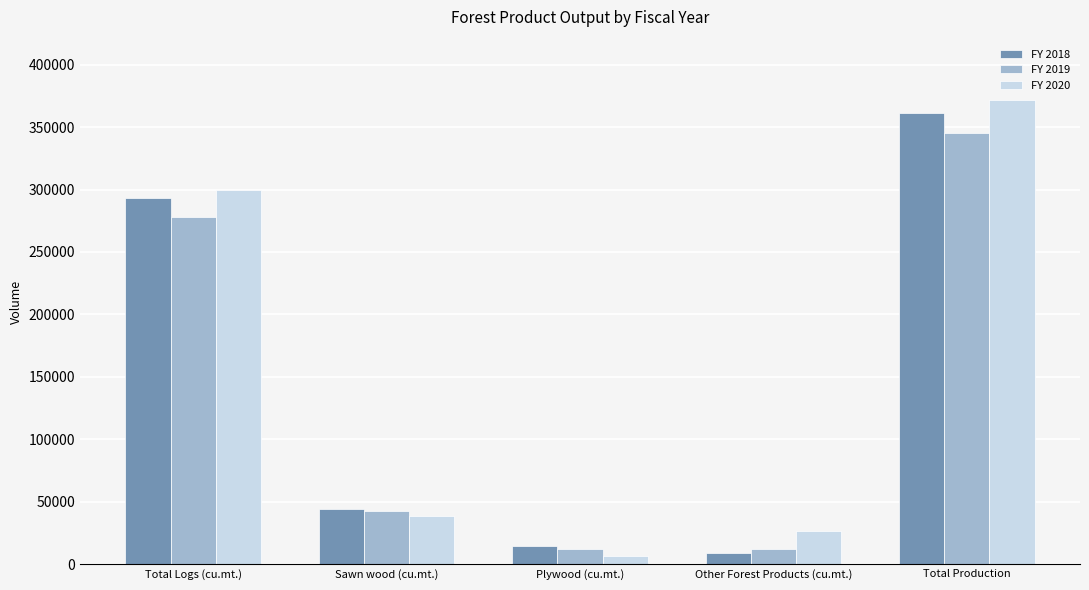

At which category does the chart reach its peak across all series?

Total Production